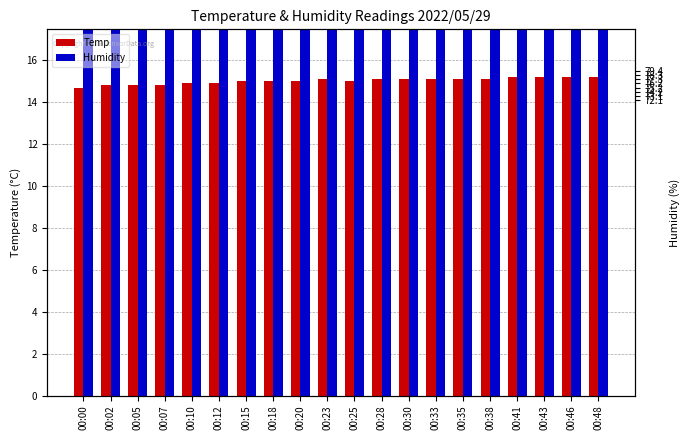

What is the difference between the second highest and second lowest values in the Temp series?

0.4